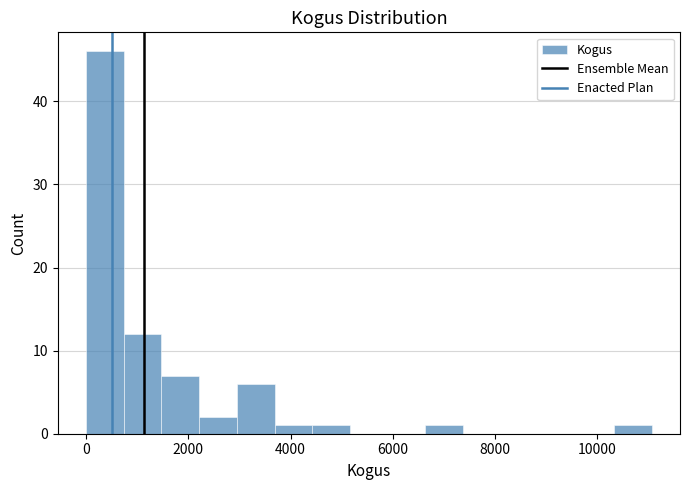

Read against the x-axis, roughly where is the centre of the tallest bar?

400